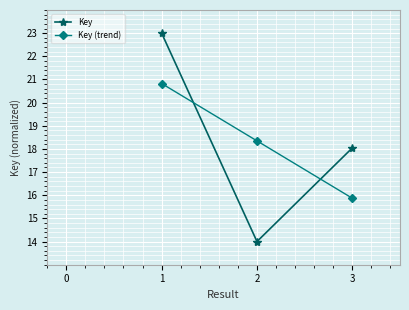

At which label is Key closest to 18?

3